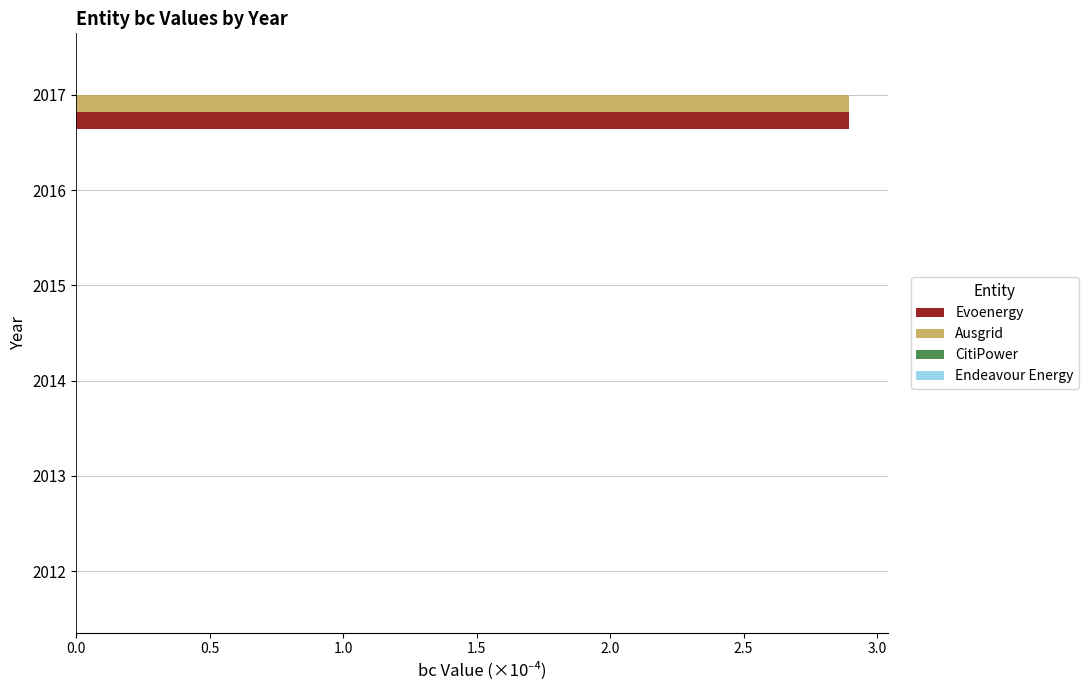

What is the sum of all Ausgrid values?

2.9